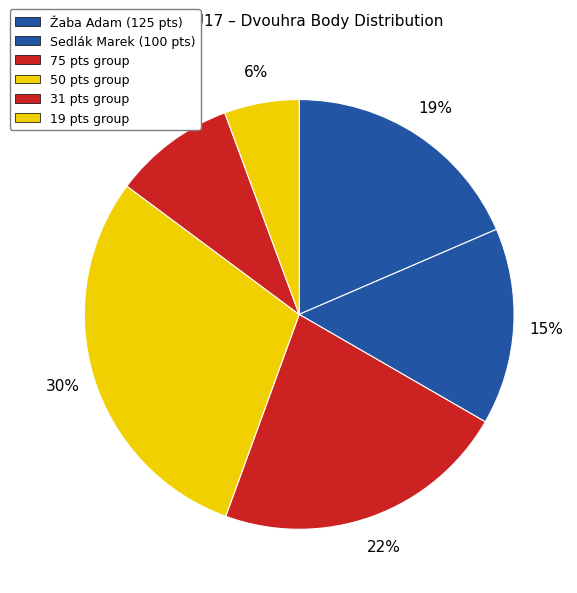

How many slices are in this pie chart?

6